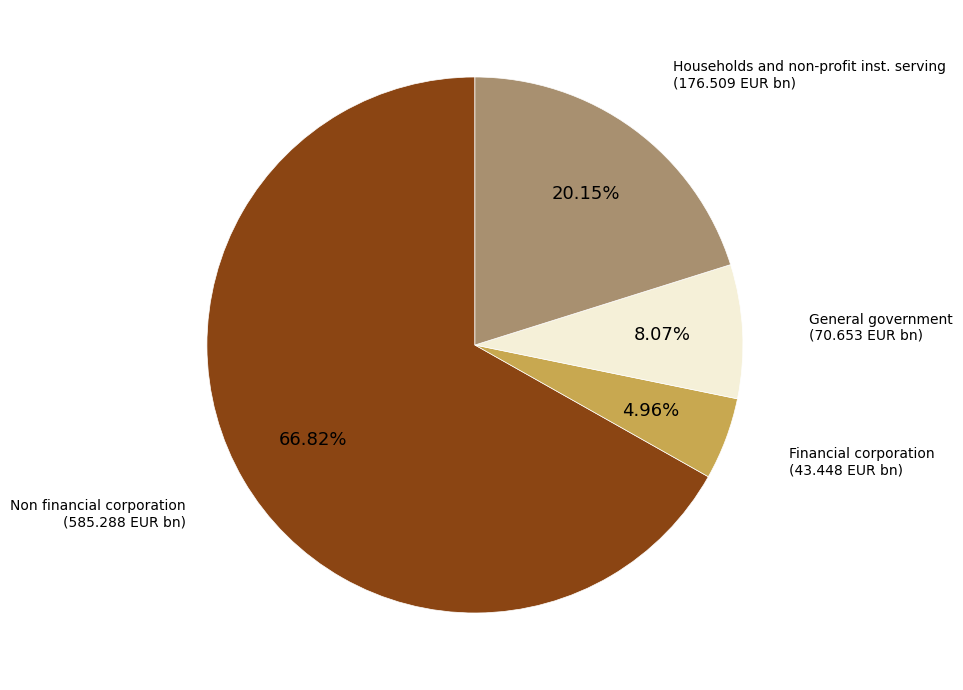

Does any single category account for the majority?

Yes